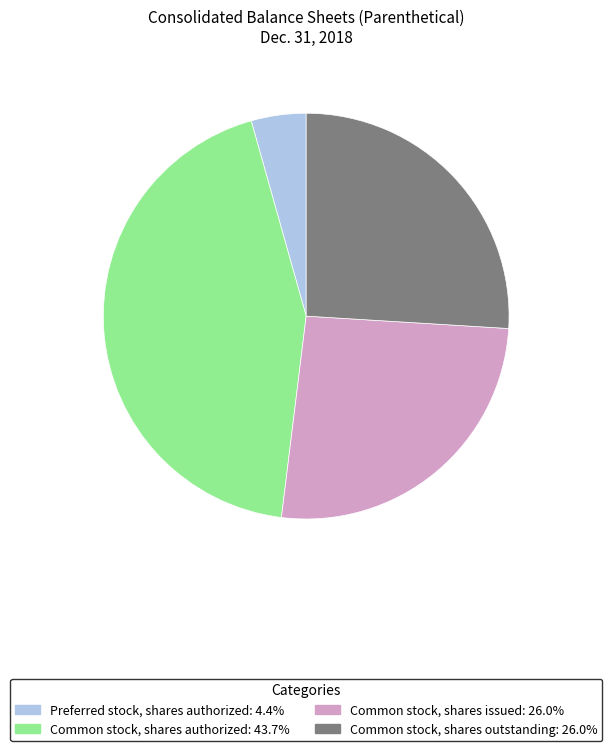

Is there a majority slice in this chart?

No